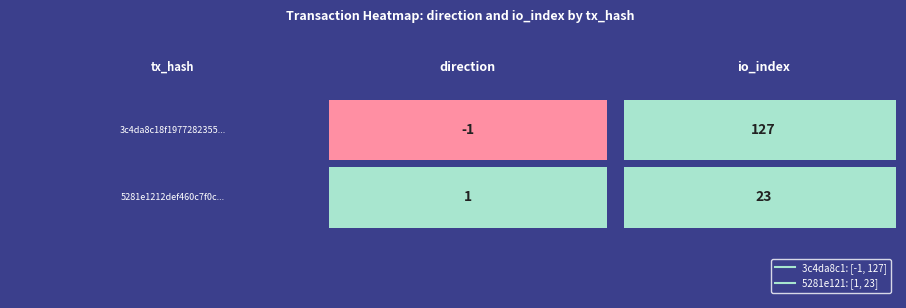

Reading right to left, transcribe all the data shown in this chart.

3c4da8c18f1977282355f1d59877af7178aa208: 1=127	0=-1
5281e1212def460c7f0ca9ff58d3358a874c3c2: 1=23	0=1